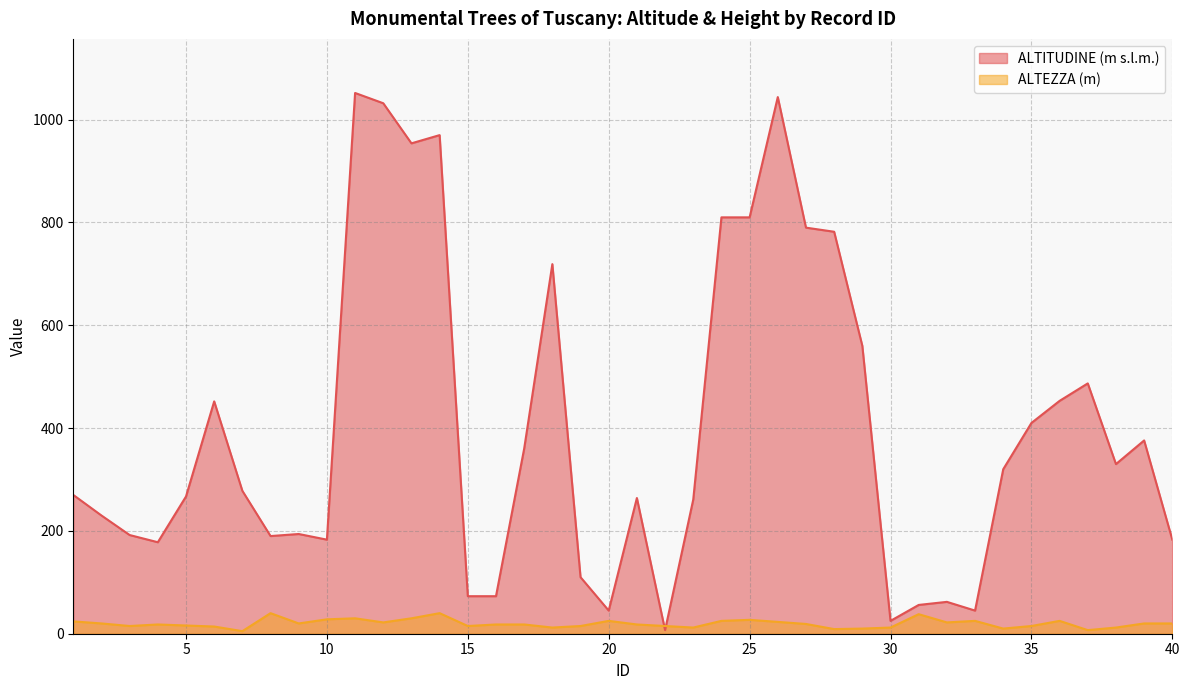

What is the average value of the ALTITUDINE (m s.l.m.) series?

397